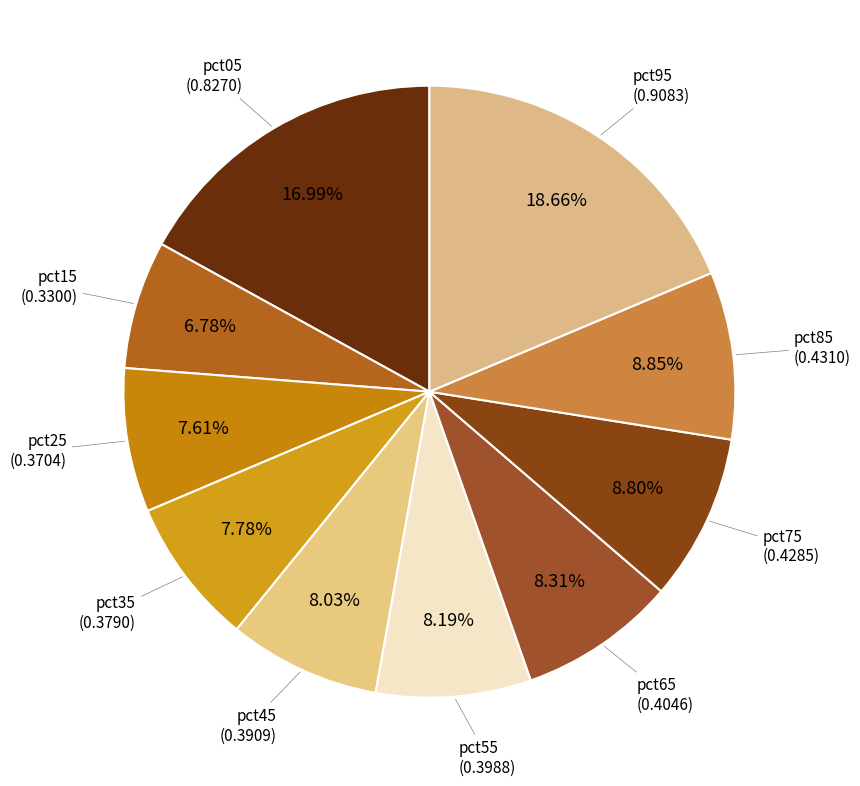

True or false: pct95 accounts for 19% of the total.

True